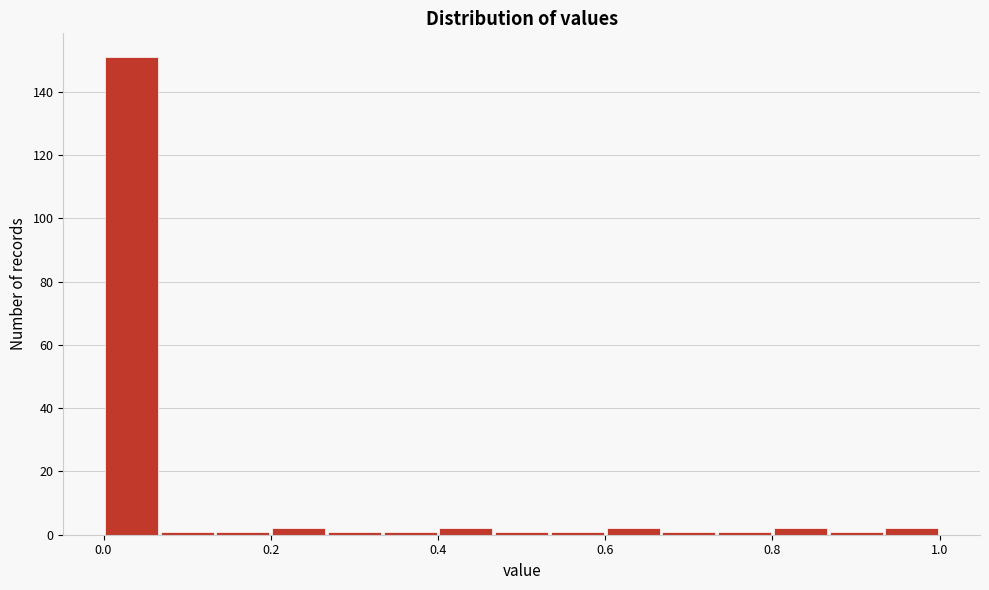

Read against the x-axis, roughly where is the centre of the tallest bar?

0.04